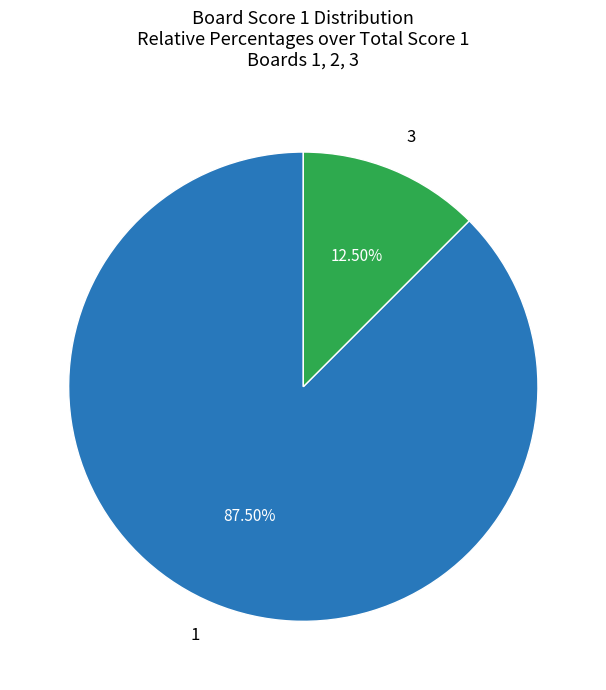

Is the sum of 1 and 3 greater than half?

Yes